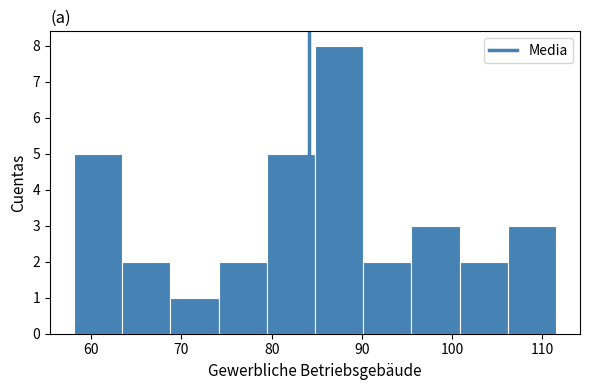

Reading left to right, list every bar in this chart as the range it spans on the x-axis followed by its height. Neither the bar edges nor the heights are printed on the chart, so give them approximately, as read against the axes.

58 to 63: 5
63 to 69: 2
69 to 74: 1
74 to 79: 2
79 to 85: 5
85 to 90: 8
90 to 95: 2
95 to 101: 3
101 to 106: 2
106 to 112: 3